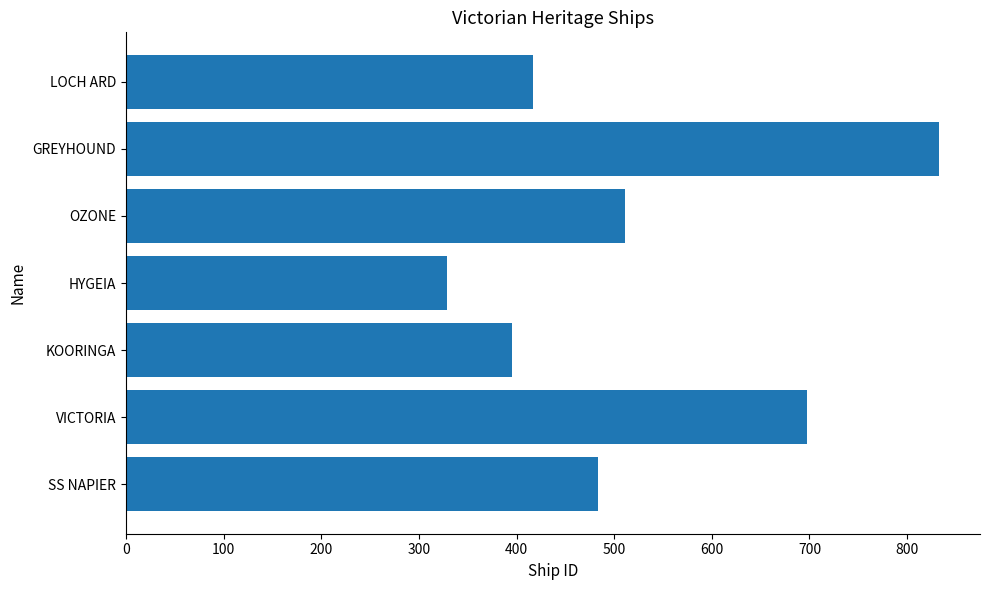

What is the average value?

524